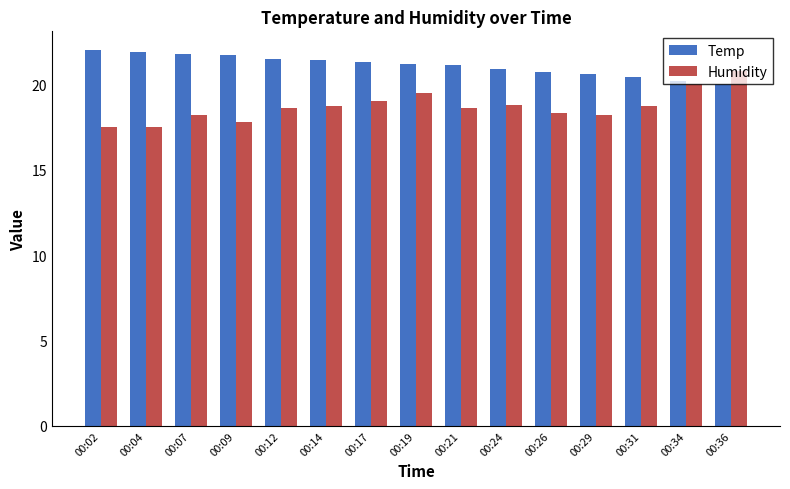

Rank the series by their average value, from lowest to highest.

Humidity, Temp